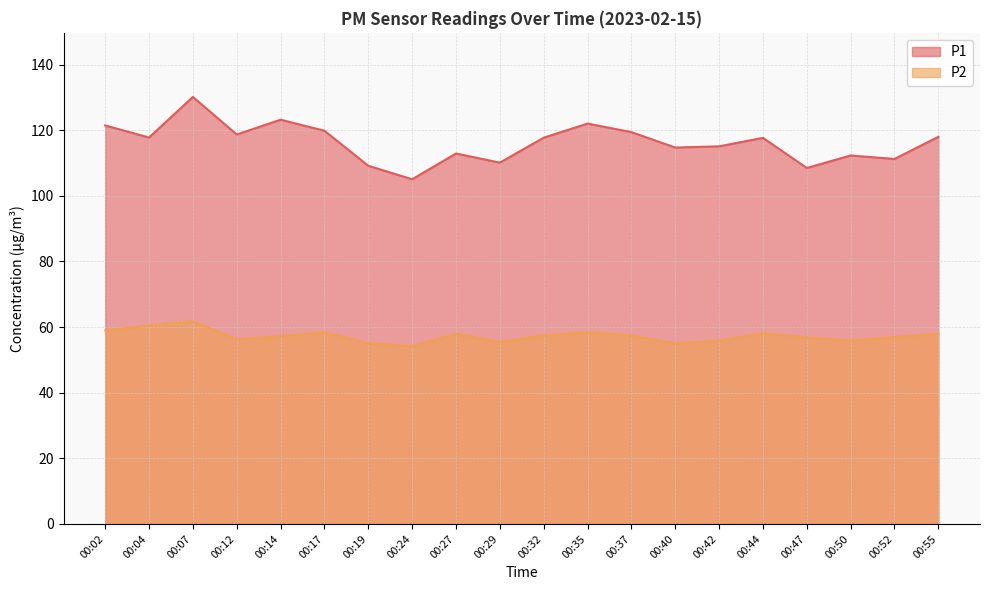

How many series are shown in this chart?

2